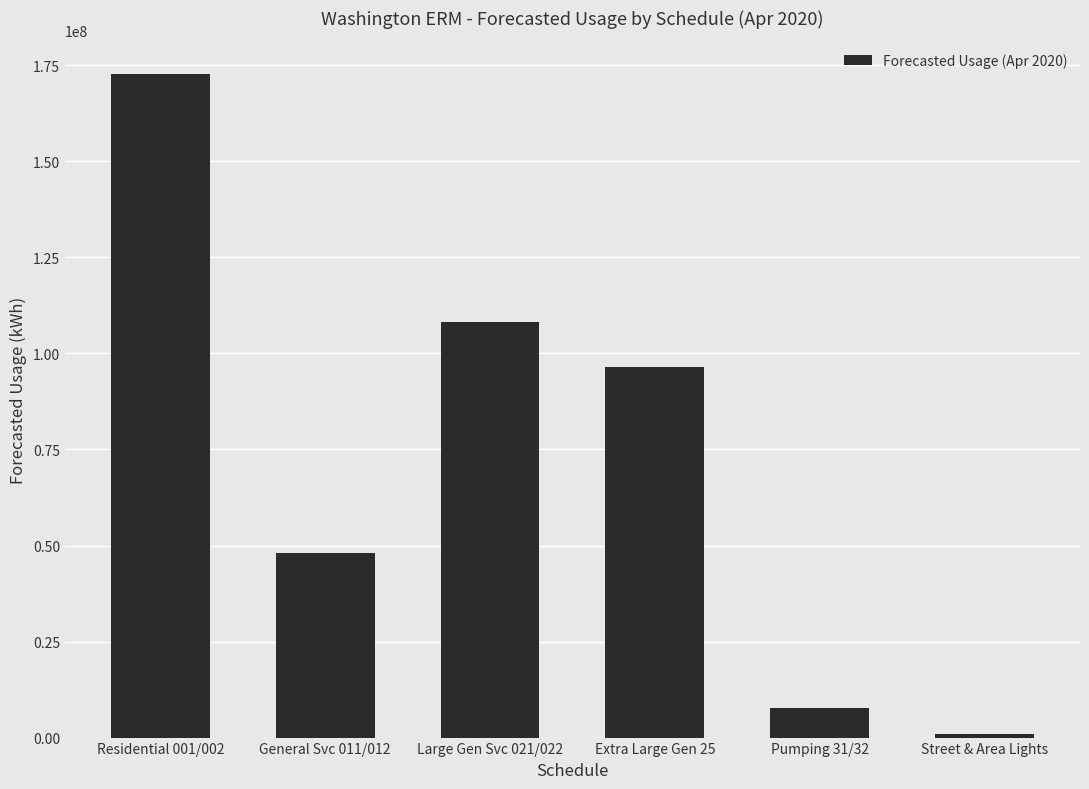

What position from the left is General Svc 011/012?

2